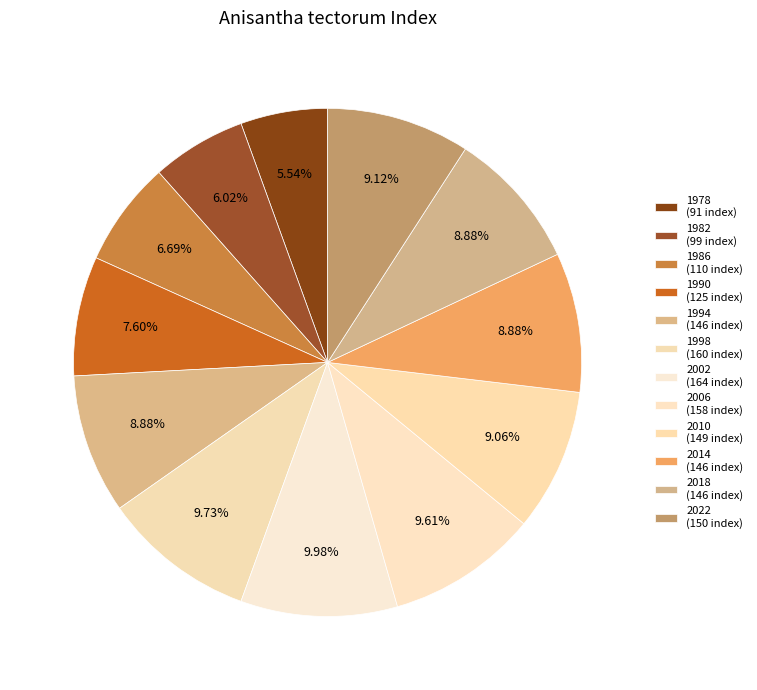

How many segments does this pie chart have?

12